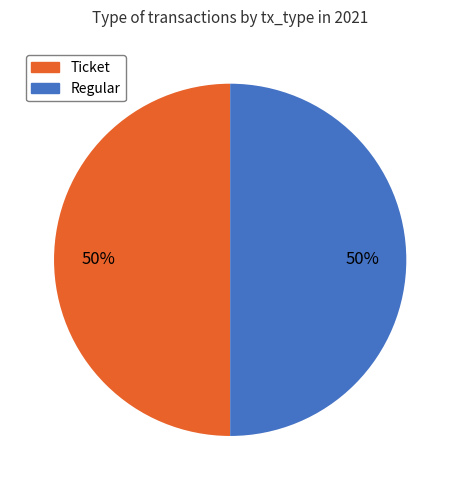

To the nearest percent, what is the difference between the Regular and Ticket slice percentages?

0%